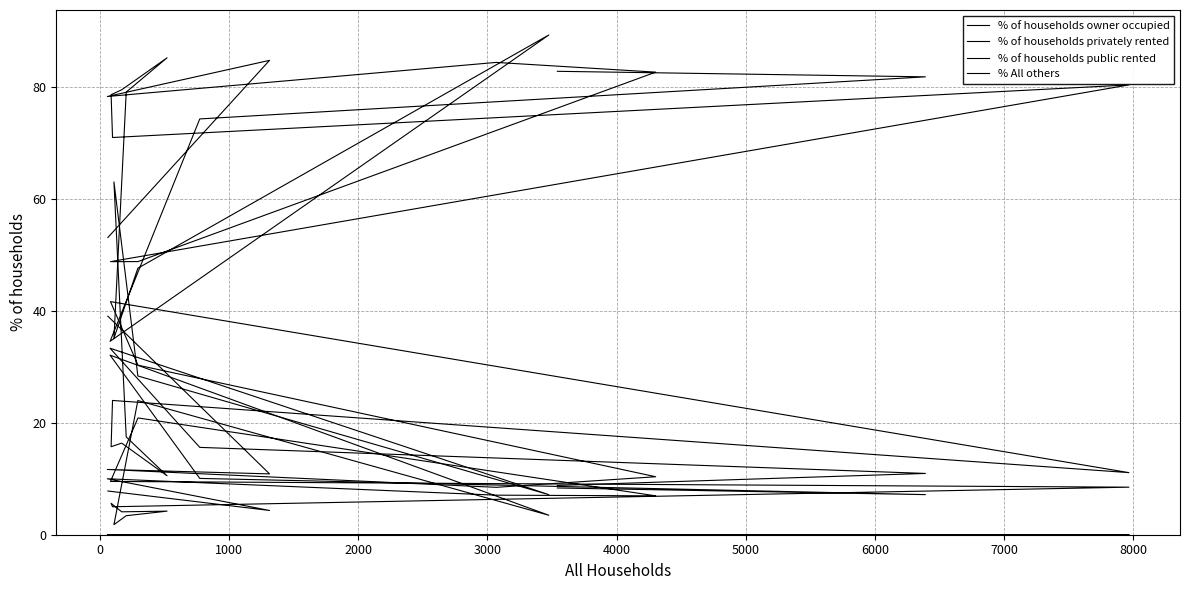

Is the value of % of households privately rented at 9000 greater than the value of % of households owner occupied at 2000?

No